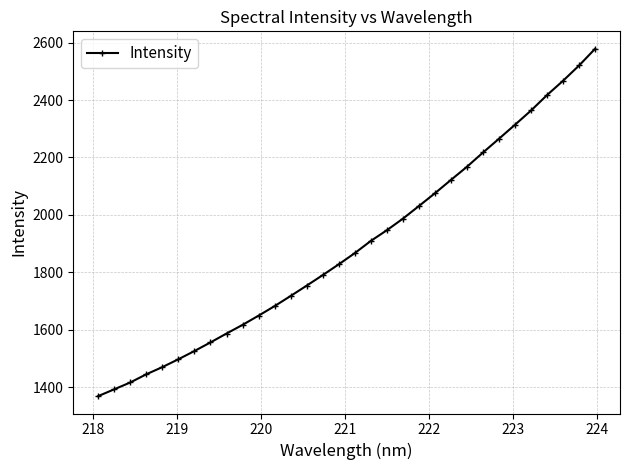

What is the greatest value displayed?

2579.0